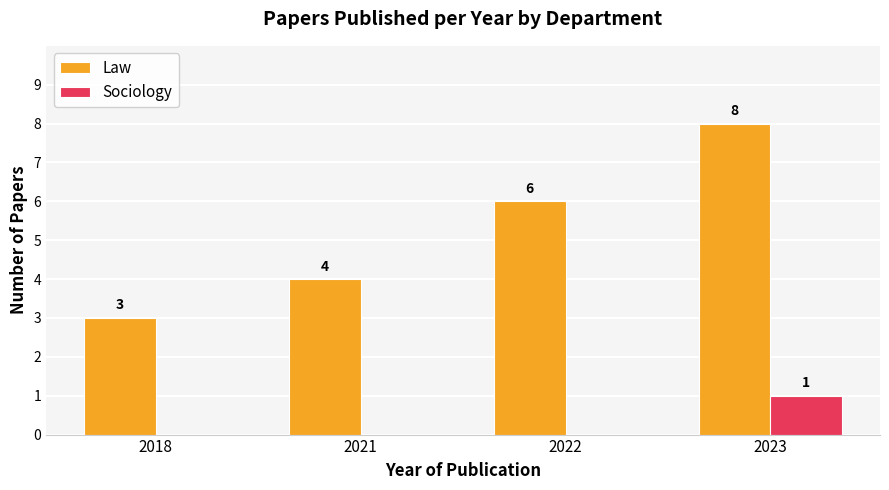

Reading left to right, what are all the values shown in this chart?

Law: 2018=3	2021=4	2022=6	2023=8
Sociology: 2018=0	2021=0	2022=0	2023=1